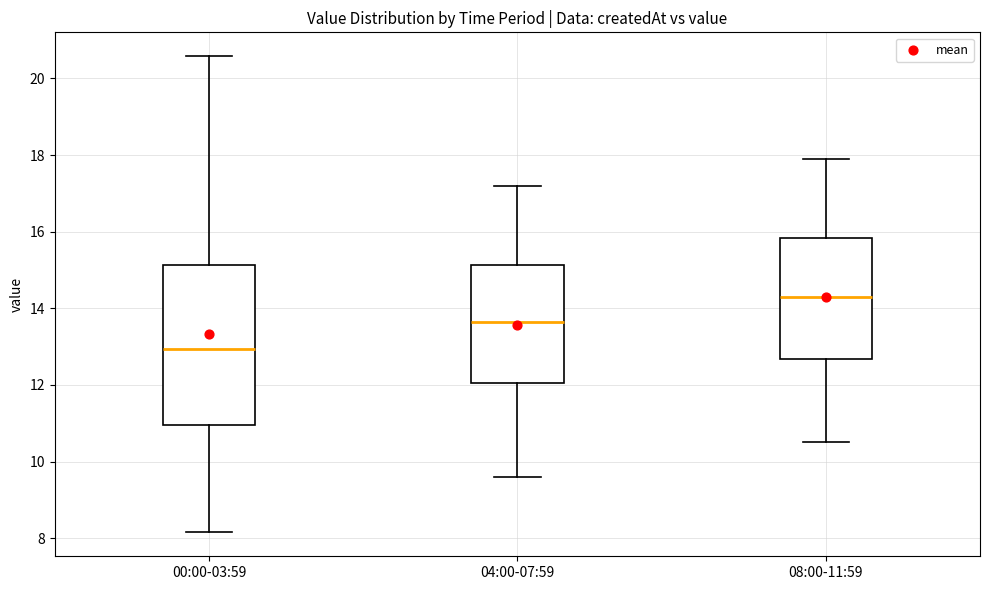

Where is the upper edge of the box for 00:00-03:59 on the y-axis? The values are not printed on the chart, so give them approximately, as read against the axis.

15.2